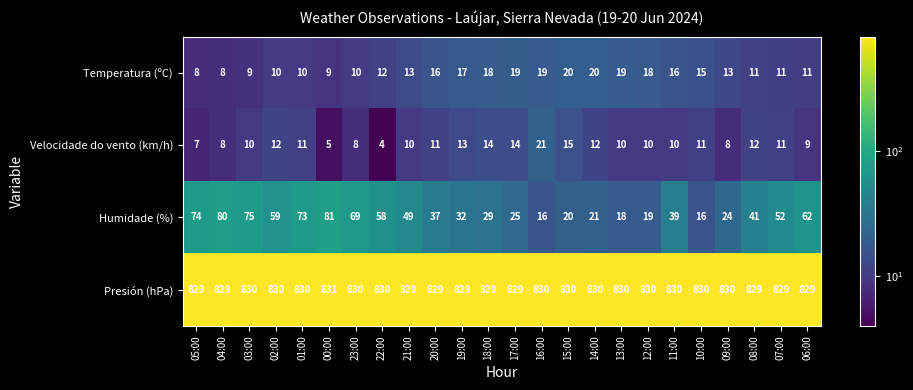

How many data points does each series have?

24